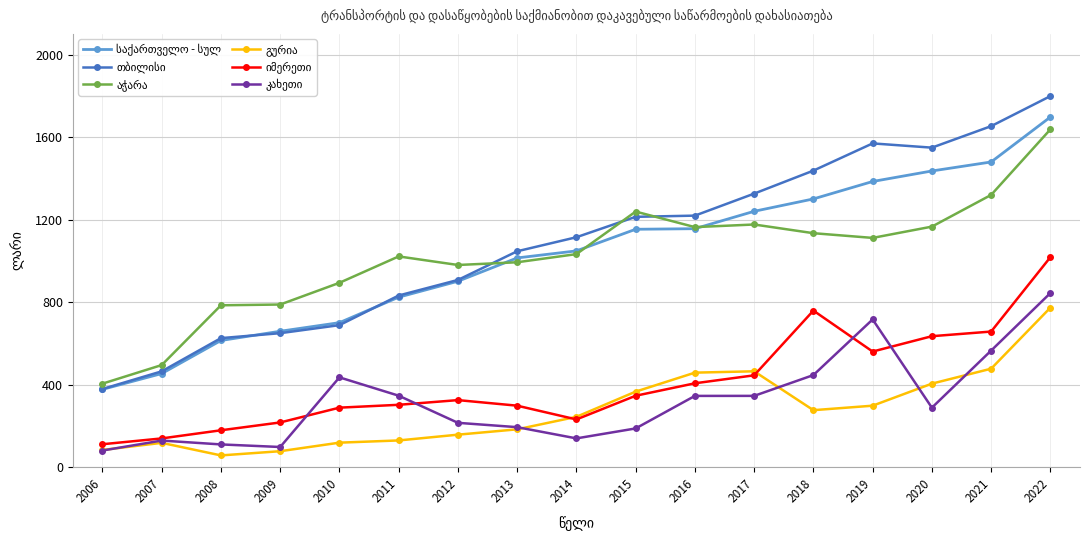

How many distinct data groups are displayed?

6